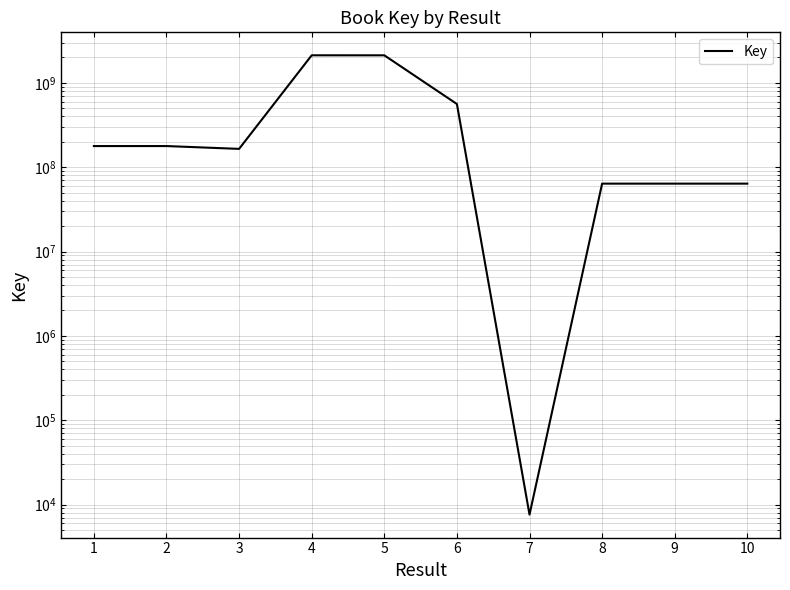

The chart shows a value of 2118436578 at 5. True or false?

True